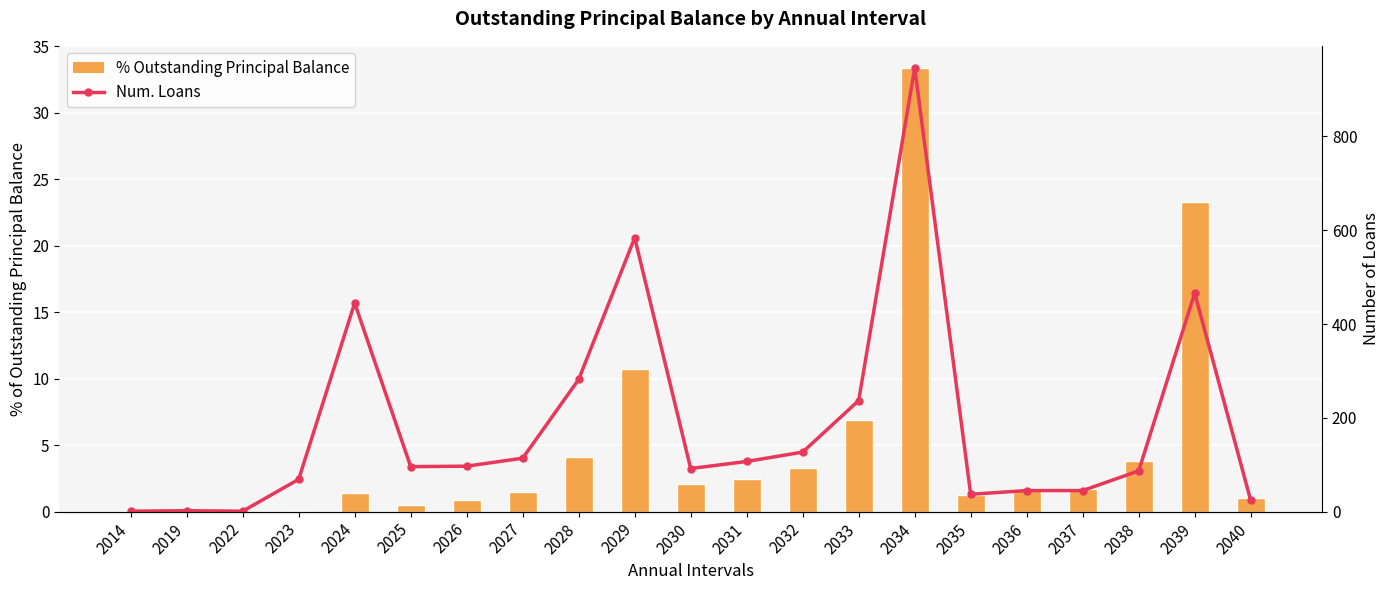

Which category has the highest value across all series?

2034